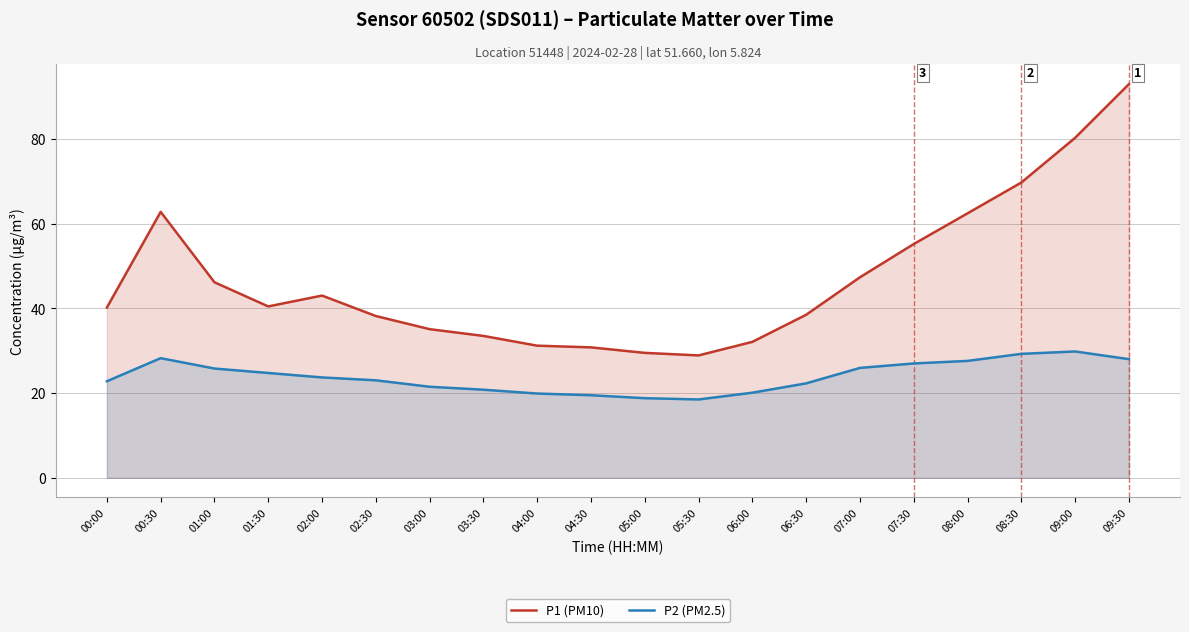

Where is P1 (PM10) nearest to the value 60?

08:00